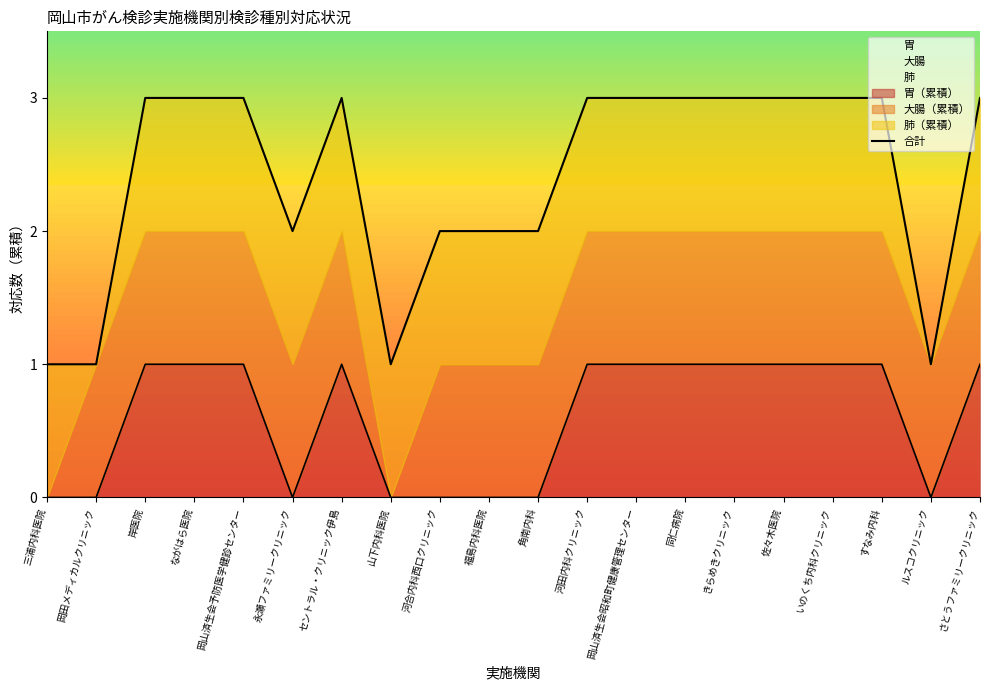

Reading left to right, what are all the values shown in this chart?

三浦内科医院=1	岡田メディカルクリニック=1	岸医院=3	ながはら医院=3	岡山済生会予防医学健診センター=3	永瀬ファミリークリニック=2	セントラル・クリニック伊島=3	山下内科医院=1	河合内科西口クリニック=2	福島内科医院=2	角南内科=2	河田内科クリニック=3	岡山済生会昭和町健康管理センター=3	同仁病院=3	きらめきクリニック=3	佐々木医院=3	いのくち内科クリニック=3	すなみ内科=3	ルスコクリニック=1	さとうファミリークリニック=3